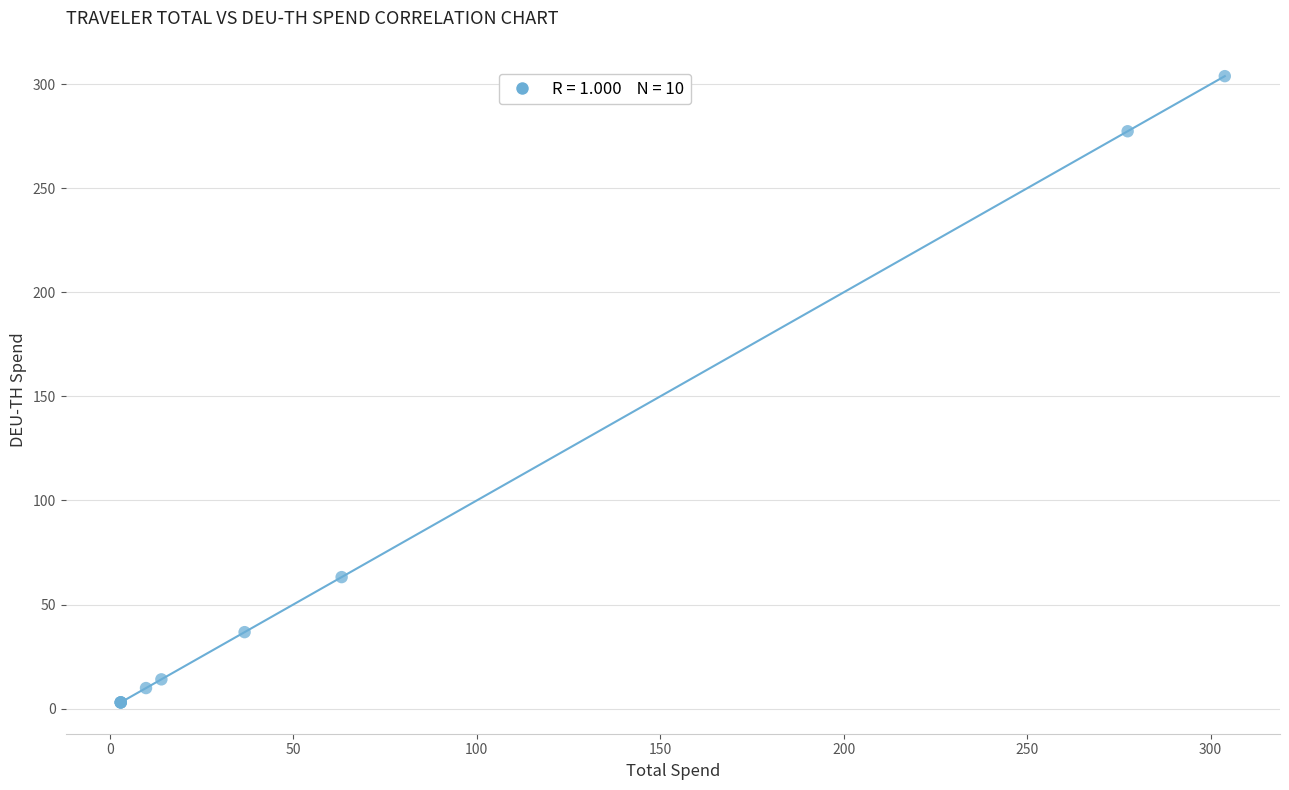

What Y value in the scatter plot is closest to 153?

63.2